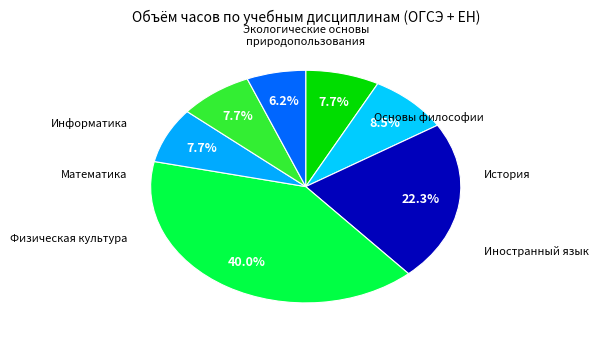

Is it true that Иностранный язык is 31% of the pie?

False